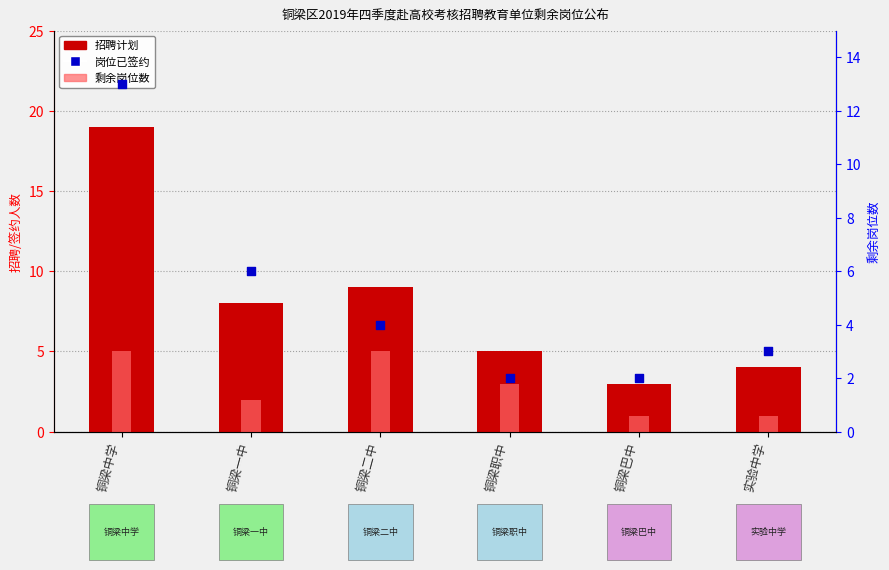

At how many categories does at least one series exceed 4?

4